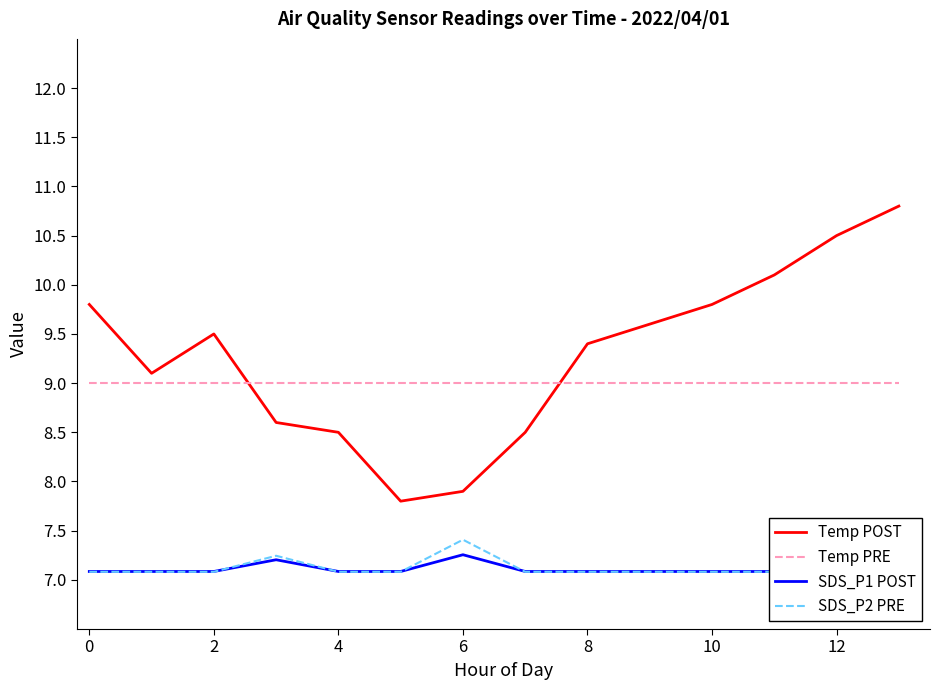

What is the lowest value of the Temp POST series?

7.8